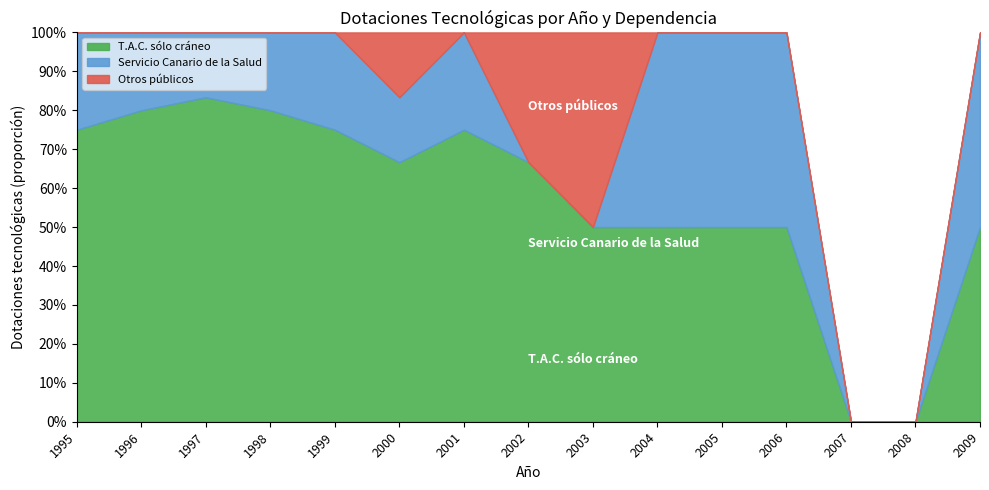

Where is Otros públicos nearest to the value 0?

1995